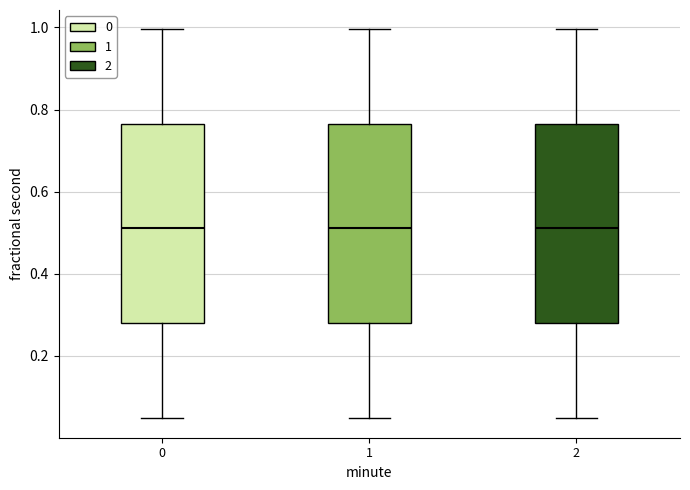

Reading left to right, transcribe this box plot: for each box, give where its median line is, the range the box spans, and where its two whiskers end, as read against the y-axis. The values are not printed on the chart, so give them approximately, as read against the axis.

0: median 0.52, box 0.28 to 0.76, whiskers 0.04 to 1.00
1: median 0.52, box 0.28 to 0.76, whiskers 0.04 to 1.00
2: median 0.52, box 0.28 to 0.76, whiskers 0.04 to 1.00